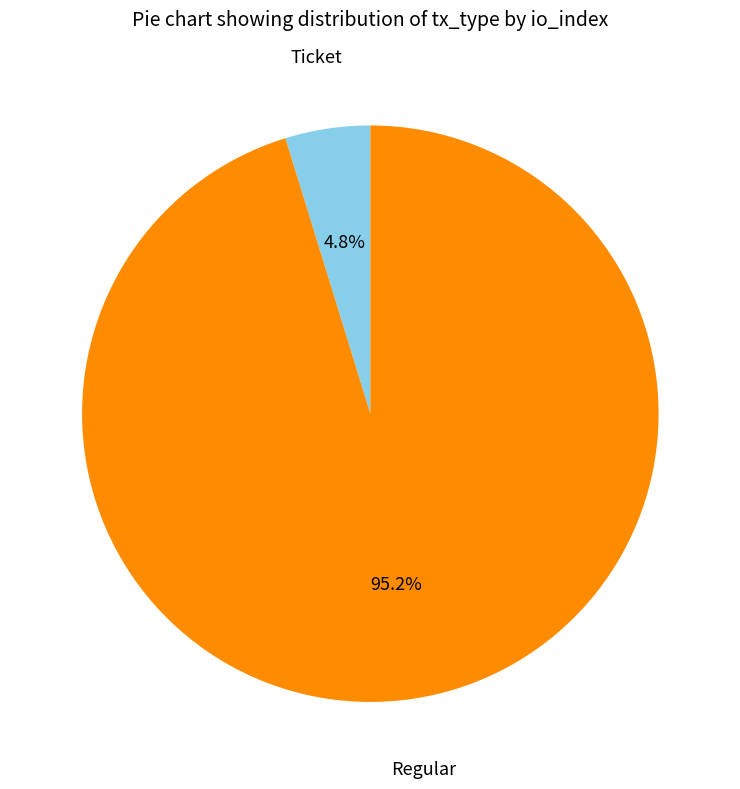

How many slices are in this pie chart?

2